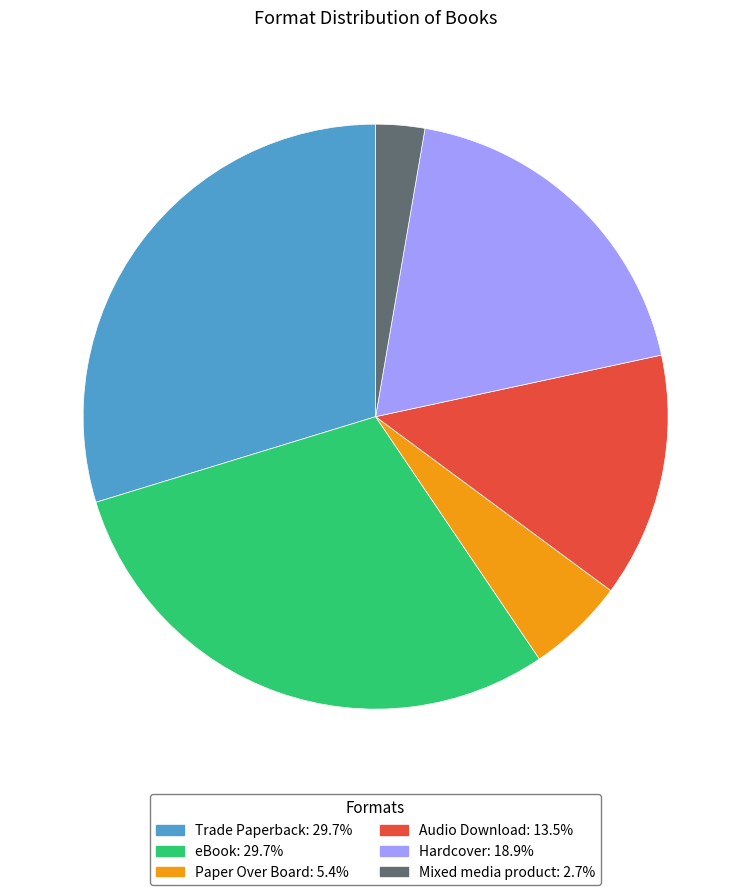

What is the ratio of the value at Audio Download: 13.5% to the value at eBook: 29.7%?

0.5